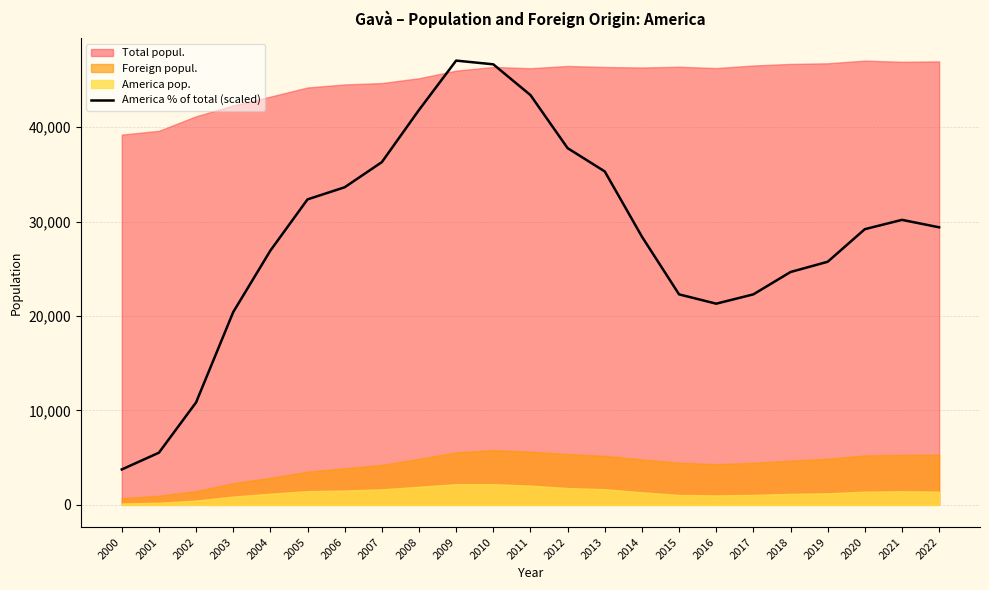

Reading right to left, extract all data points from this chart.

2022=29398.3	2021=30187.5	2020=29201.0	2019=25748.2	2018=24663.0	2017=22295.4	2016=21308.8	2015=22295.4	2014=28411.8	2013=35317.4	2012=37783.7	2011=43406.9	2010=46662.4	2009=47057.0	2008=41828.4	2007=36303.9	2006=33640.3	2005=32357.9	2004=26932.0	2003=20421.0	2002=10851.7	2001=5524.5	2000=3748.8